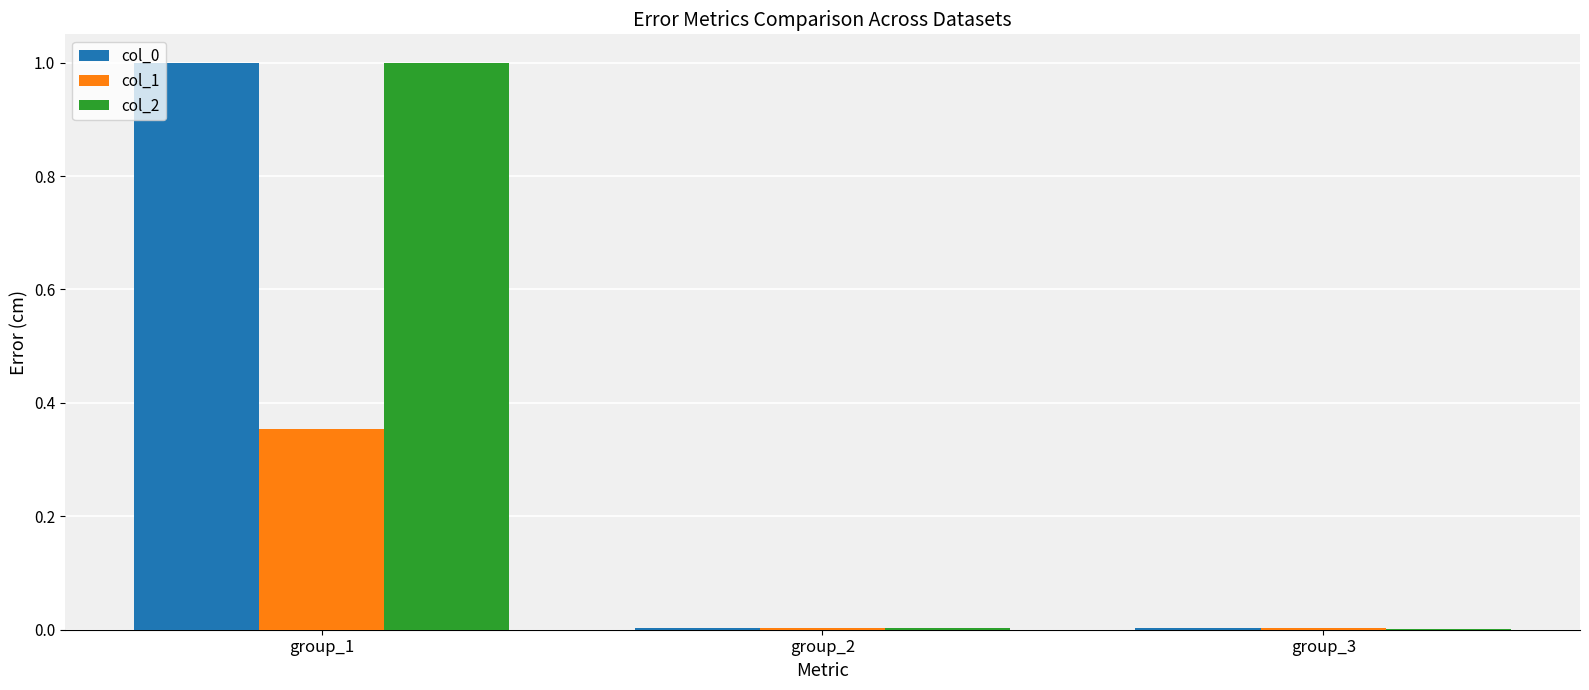

Is it true that col_0 equals 0.6 at group_1?

False